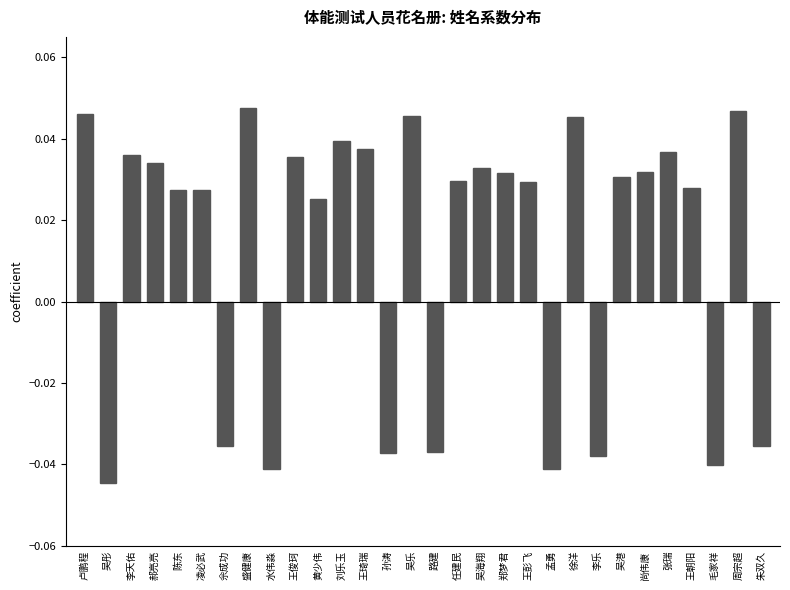

How many negative values are there?

9